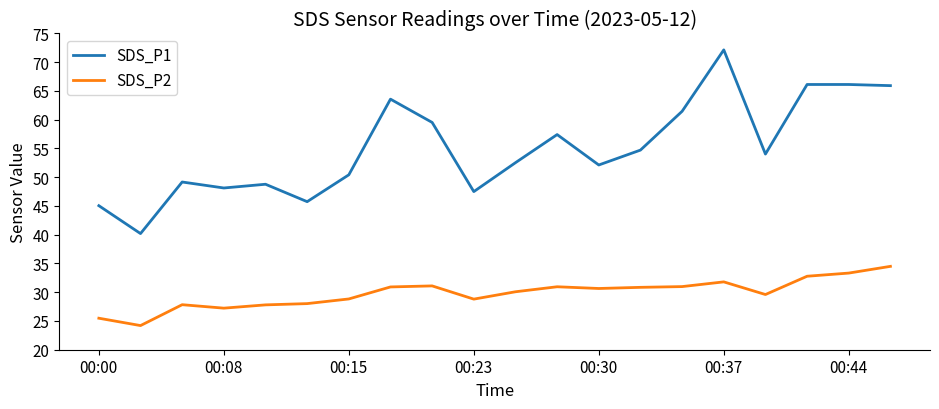

Which series has the largest range (max minus min)?

SDS_P1